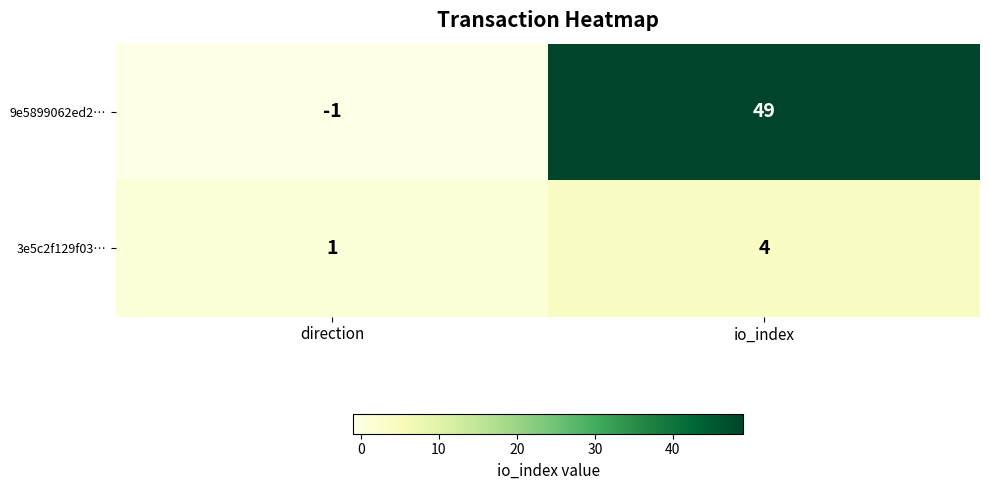

Rank the categories by 9e5899062ed2… value from lowest to highest.

direction, io_index